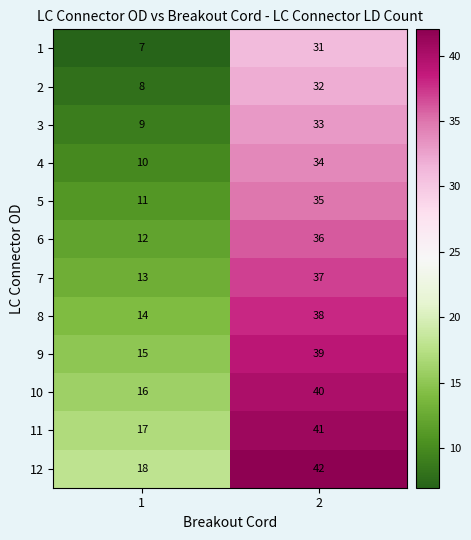

Rank the series by their maximum value, from highest to lowest.

12, 11, 10, 9, 8, 7, 6, 5, 4, 3, 2, 1